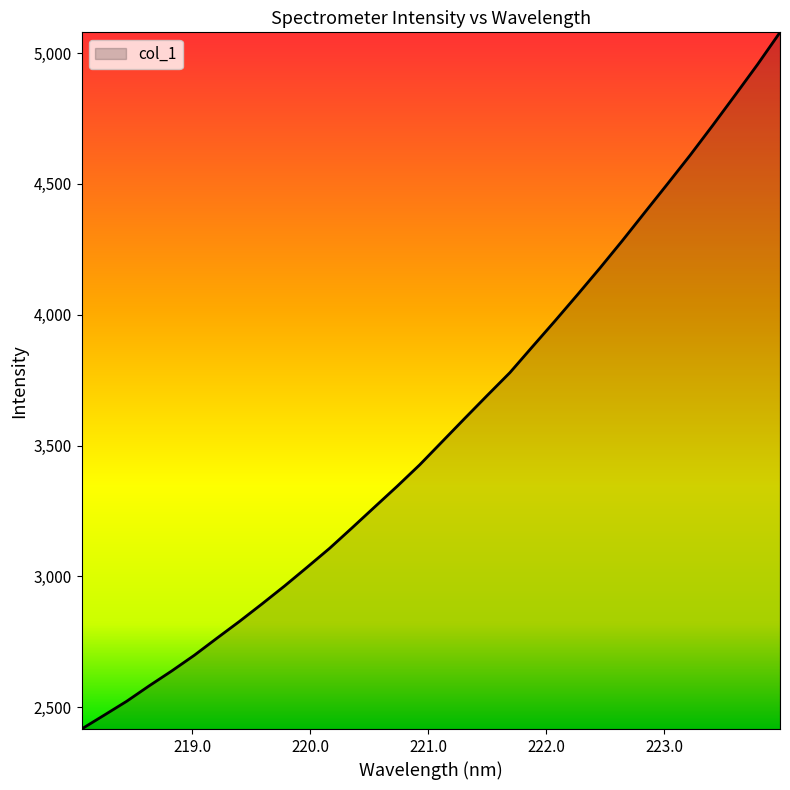

What is the greatest value displayed?

5079.0